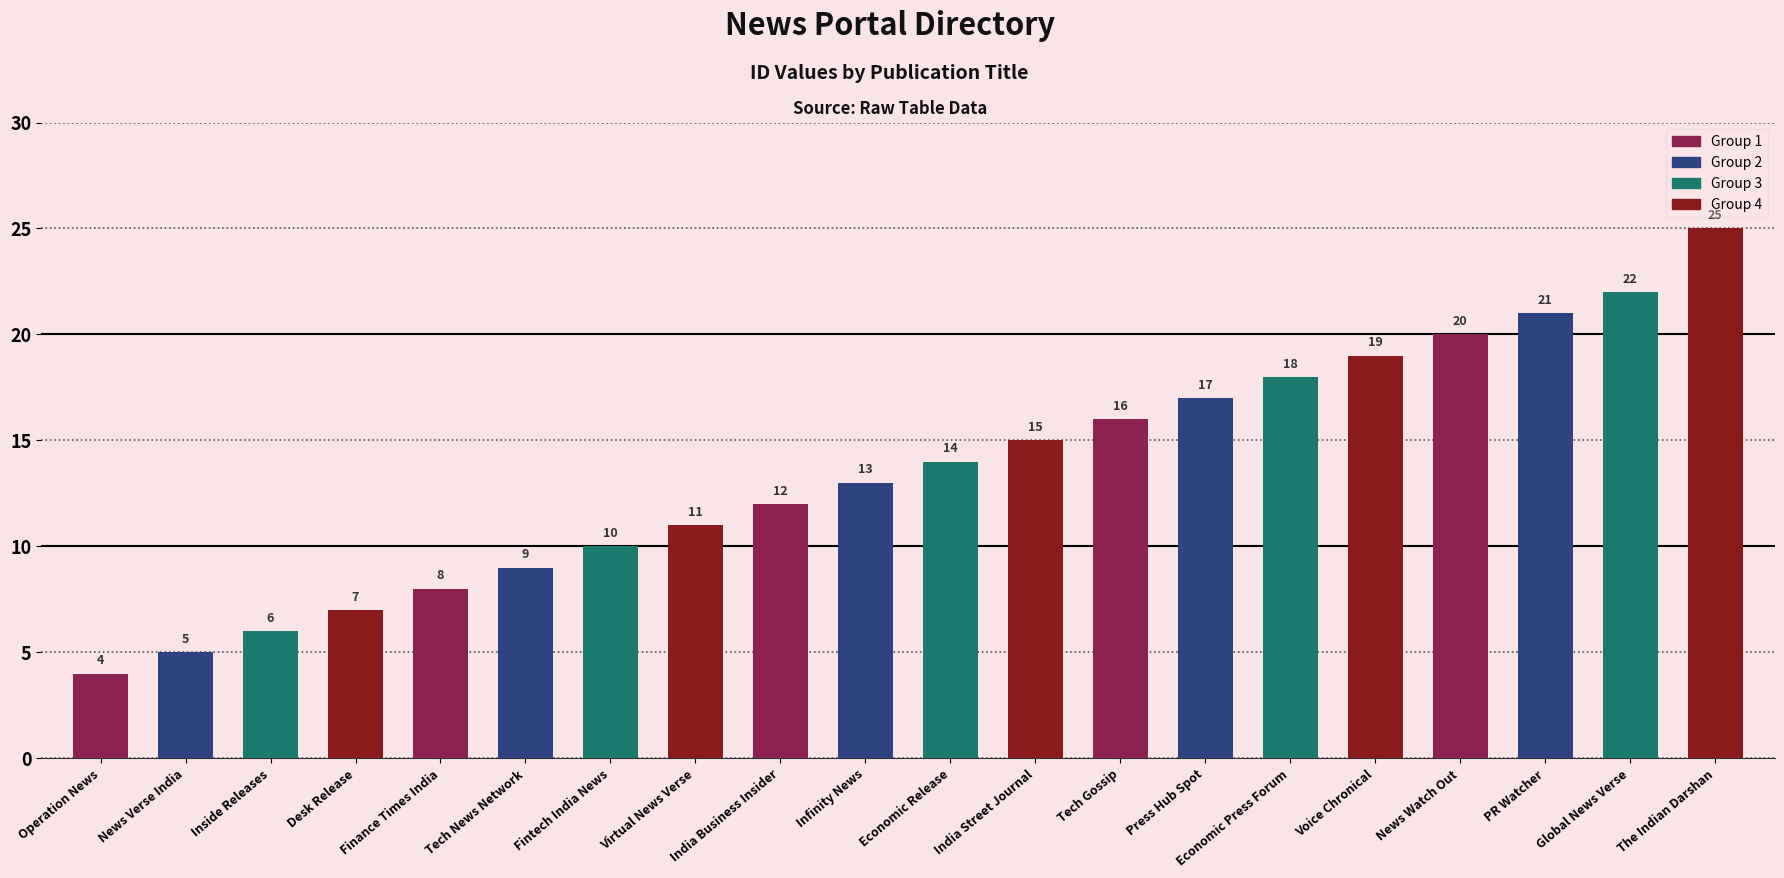

What is the difference between the maximum and second lowest values?

20